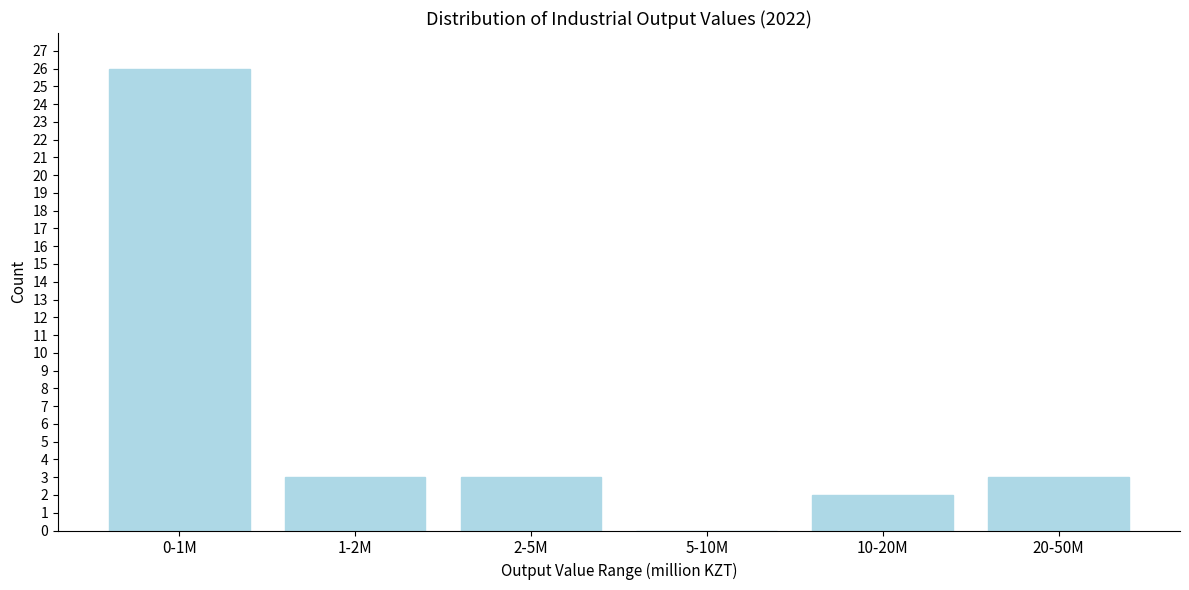

Reading left to right, transcribe all the data shown in this chart.

0-1M=26	1-2M=3	2-5M=3	5-10M=0	10-20M=2	20-50M=3